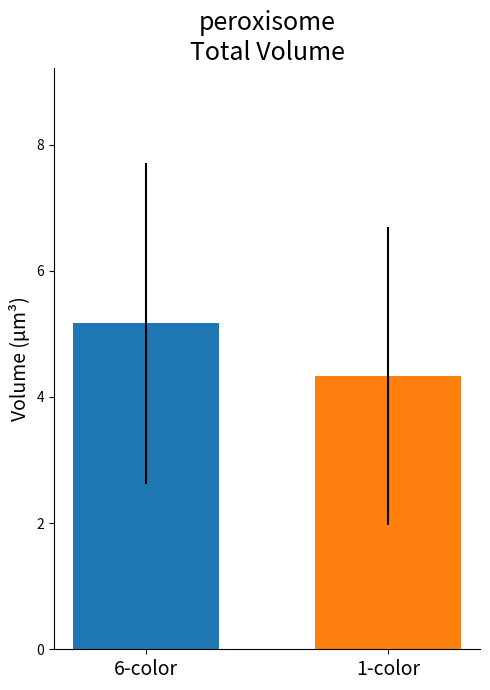

What is the minimum value shown in the chart?

4.3